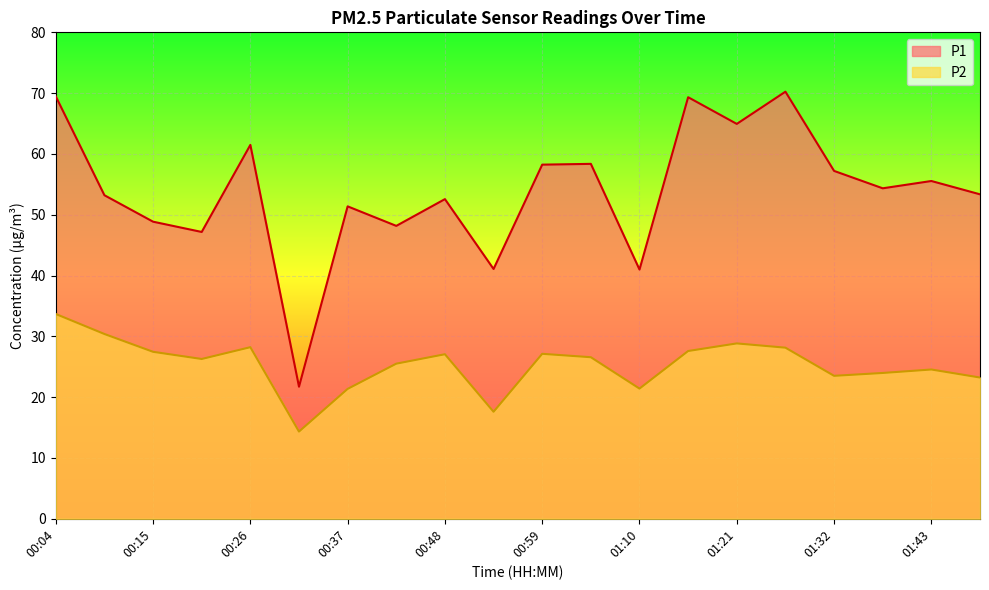

Rank the series by their maximum value, from lowest to highest.

P2, P1